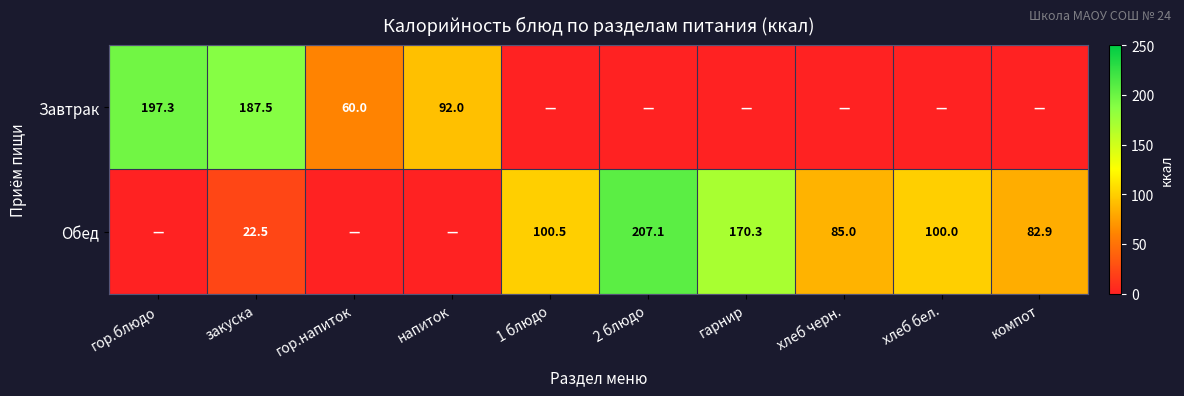

Is it true that Завтрак equals 331.5 at гор.блюдо?

False